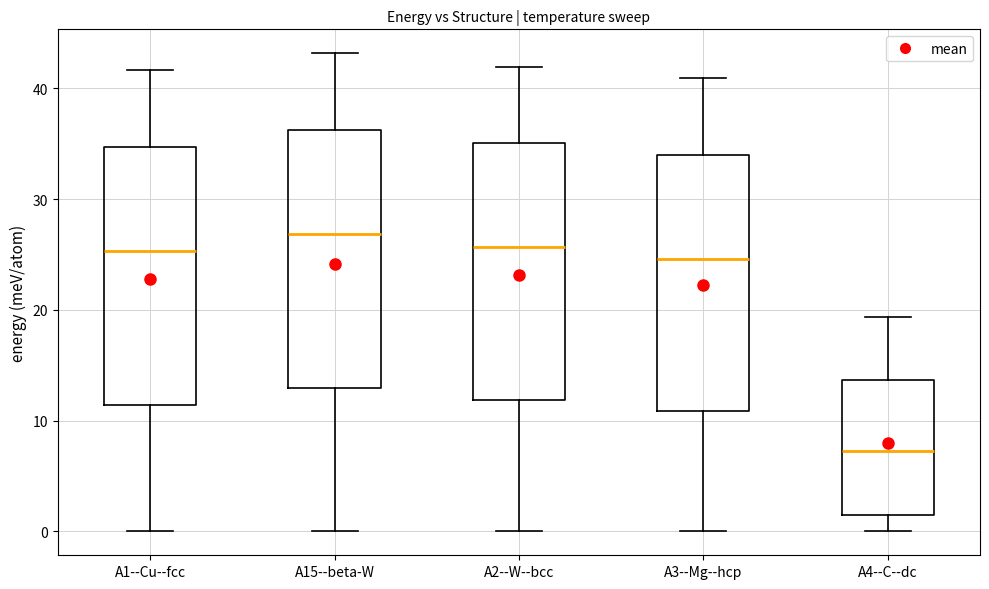

Reading left to right, read every box against the y-axis: the position of its median line, the range the box covers, and the ends of its whiskers. The values are not printed on the chart, so give them approximately, as read against the axis.

A1--Cu--fcc: median 25, box 11 to 35, whiskers 0 to 42
A15--beta-W: median 27, box 13 to 36, whiskers 0 to 43
A2--W--bcc: median 26, box 12 to 35, whiskers 0 to 42
A3--Mg--hcp: median 25, box 11 to 34, whiskers 0 to 41
A4--C--dc: median 7, box 1 to 14, whiskers 0 to 19